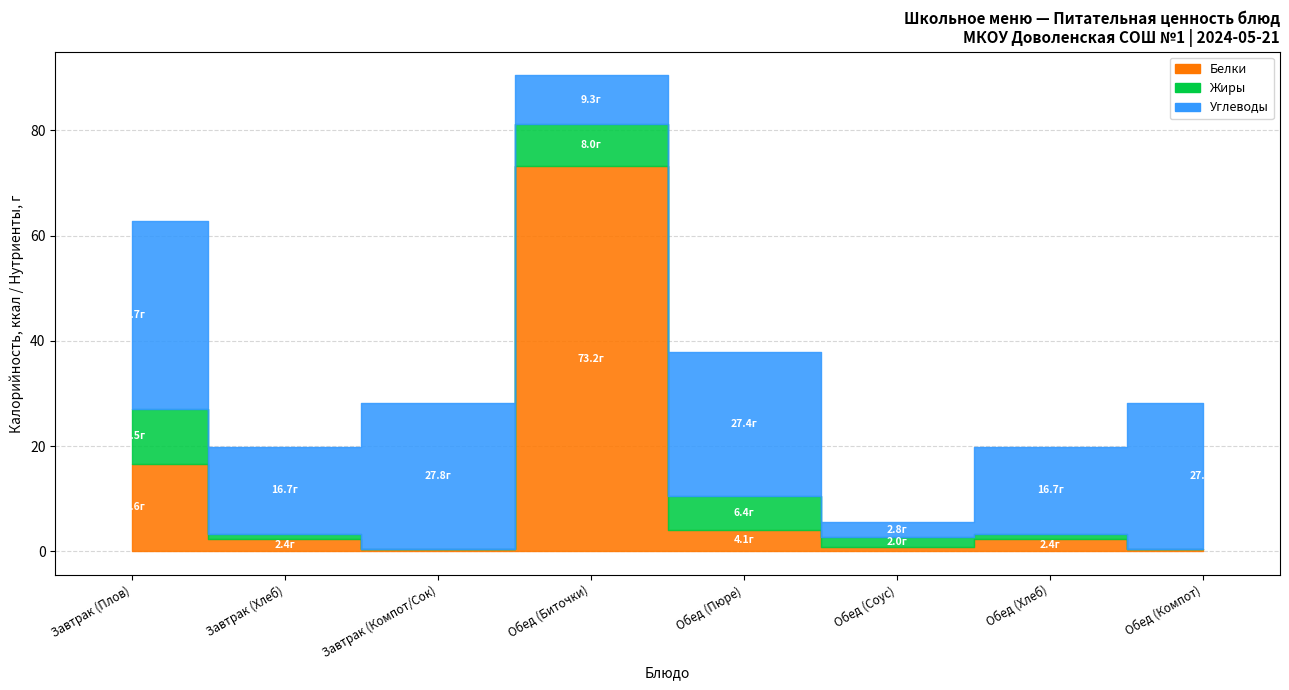

Count the number of categories in the chart.

8